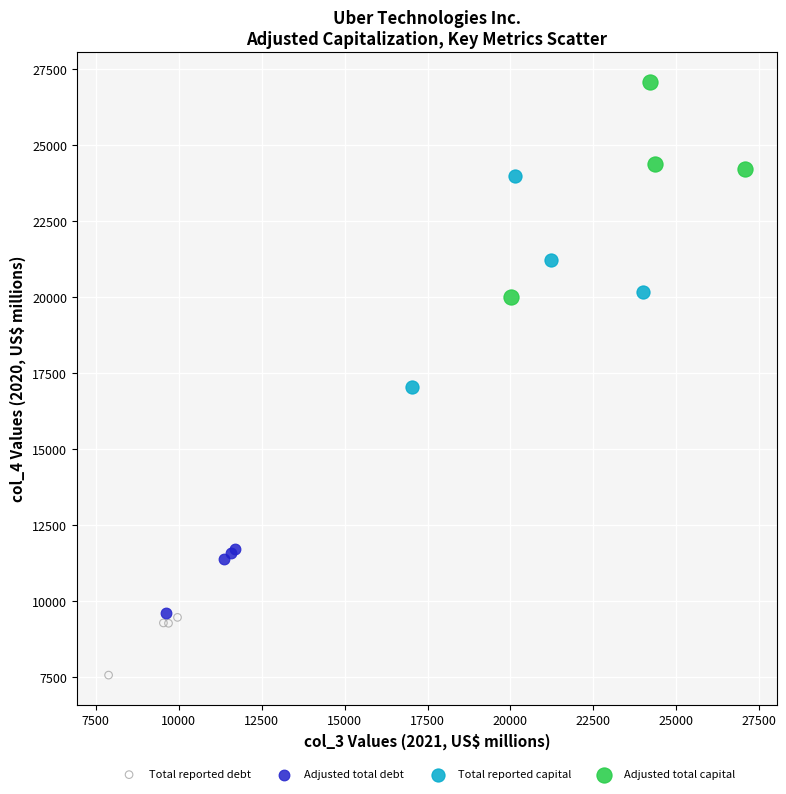

Which series has the widest spread of Y values?

Adjusted total capital